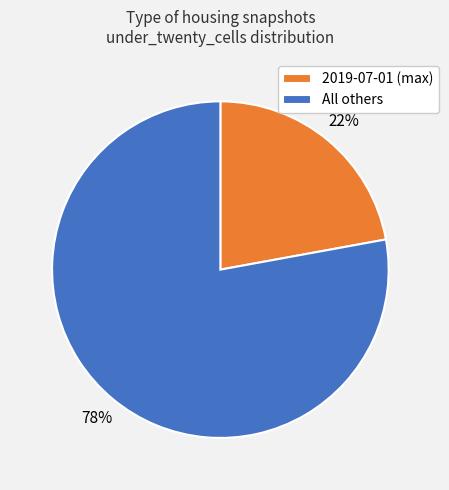

To the nearest percent, what is the average slice percentage?

50%